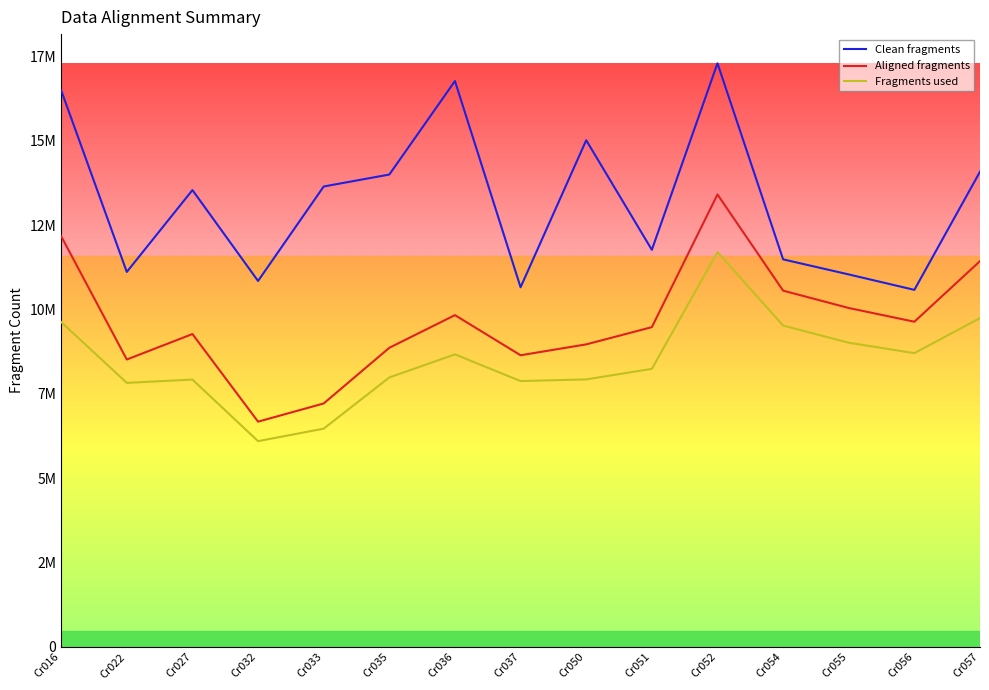

What are all the series names shown in the legend?

Clean fragments, Aligned fragments, Fragments used